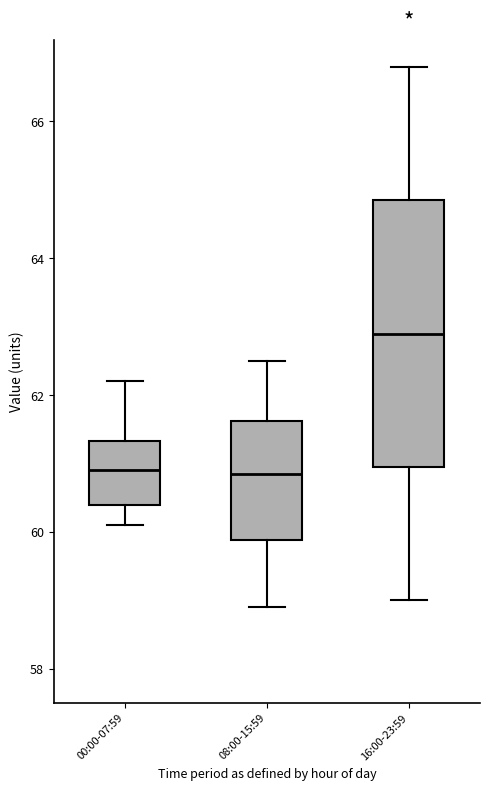

Where is the upper edge of the box for 00:00-07:59 on the y-axis? The values are not printed on the chart, so give them approximately, as read against the axis.

61.4